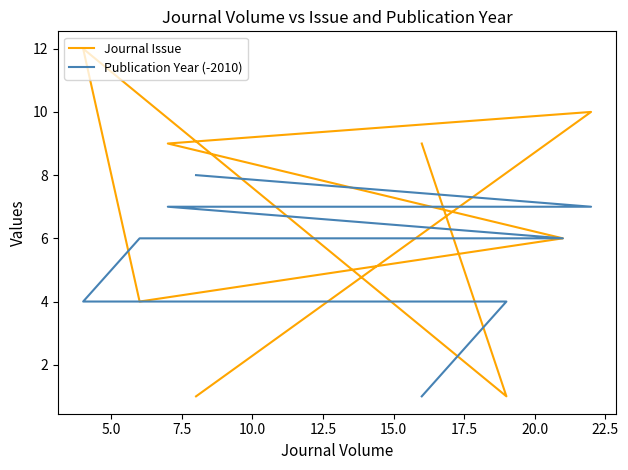

What is the minimum value shown in the chart?

1